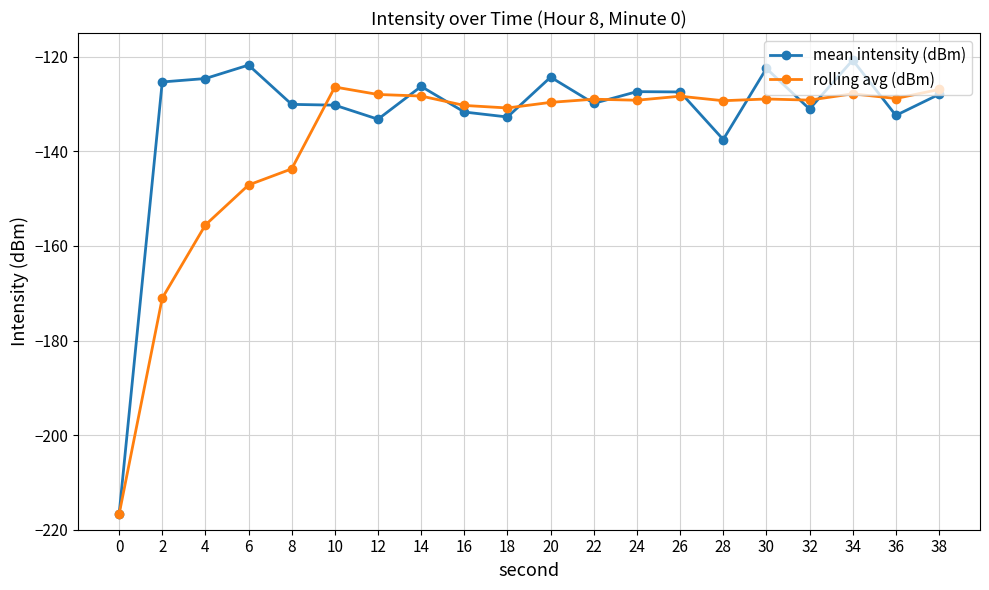

What is the total value across all series at 10?

-256.7